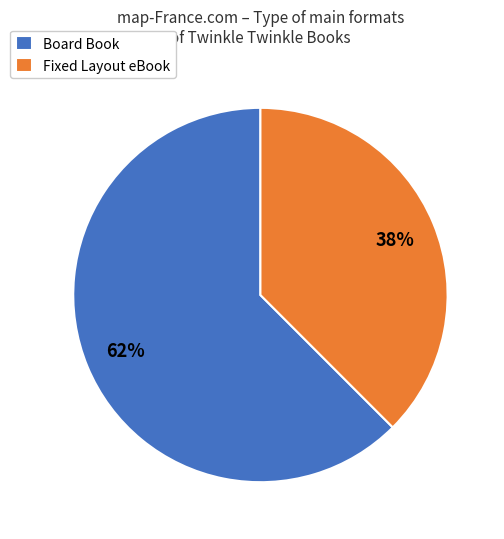

To the nearest percent, what portion does Board Book represent?

62%